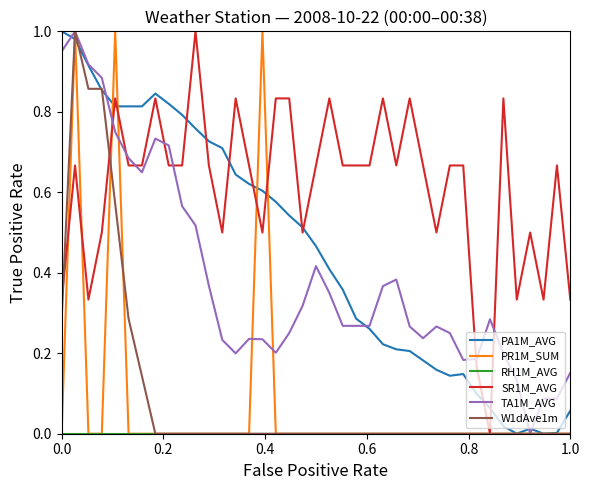

How many lines are shown in the chart?

6